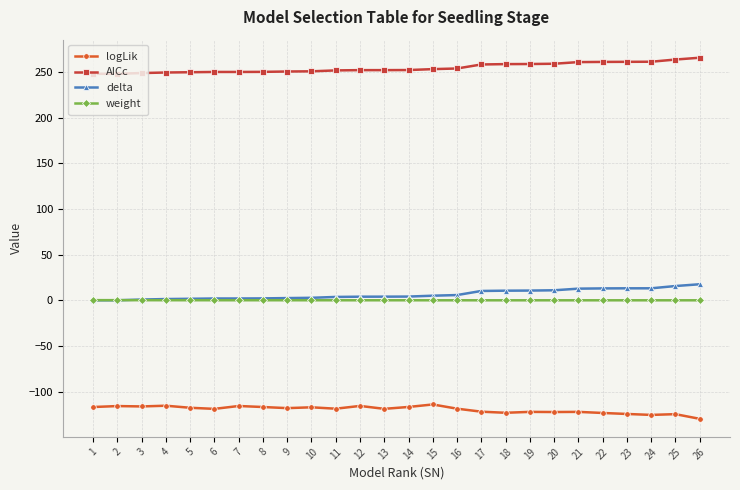

How many distinct data groups are displayed?

4